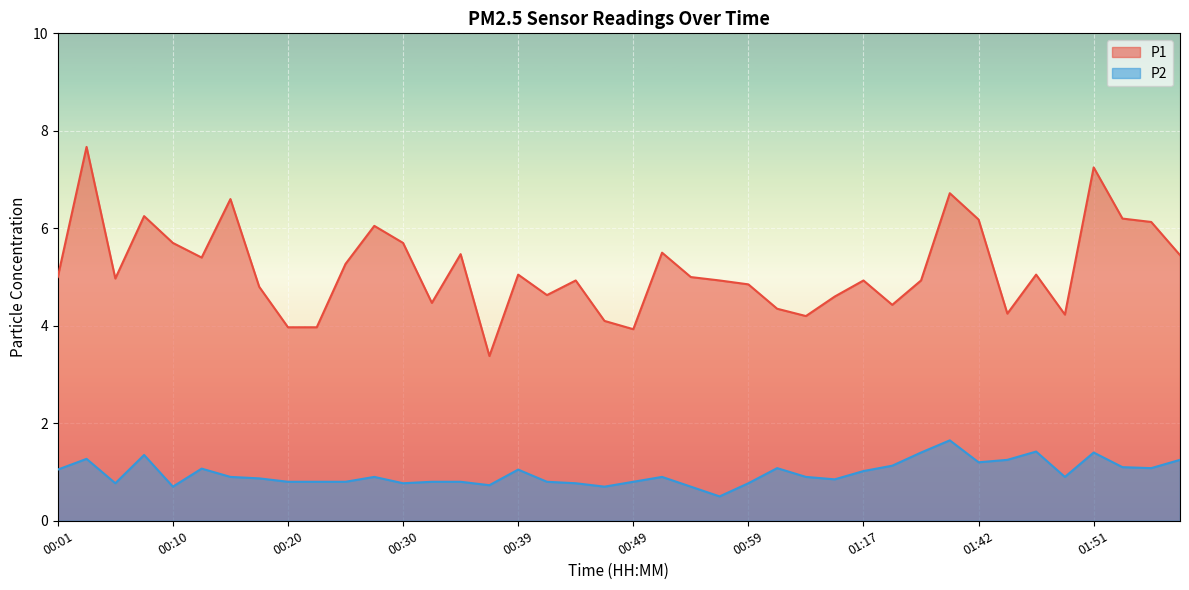

True or false: P1 and P2 cross at least once.

False